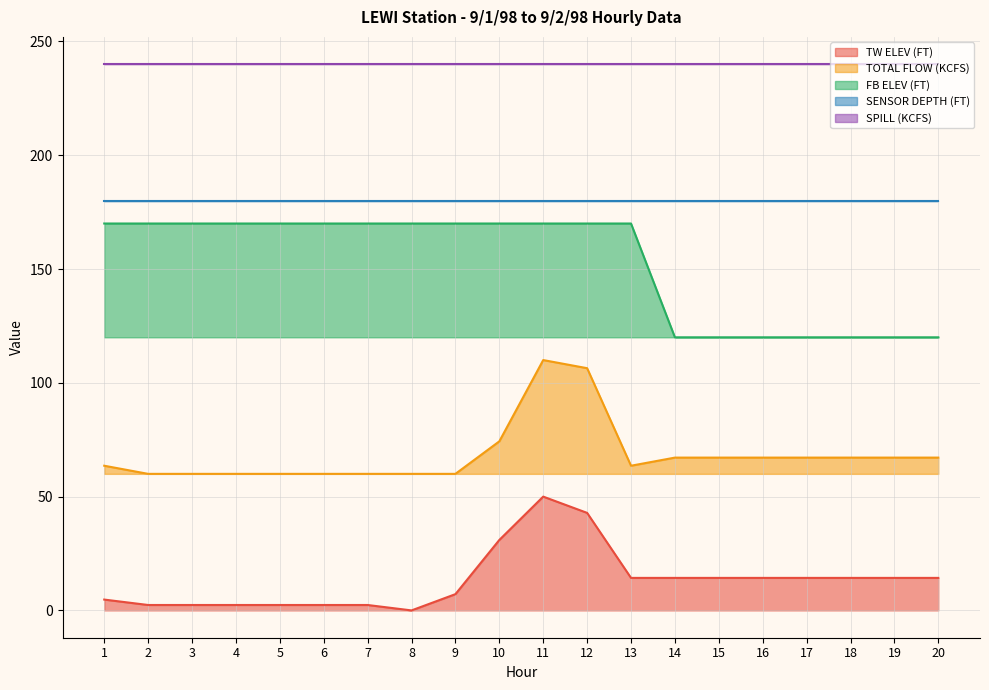

True or false: TW ELEV (FT) and FB ELEV (FT) intersect in this chart.

False